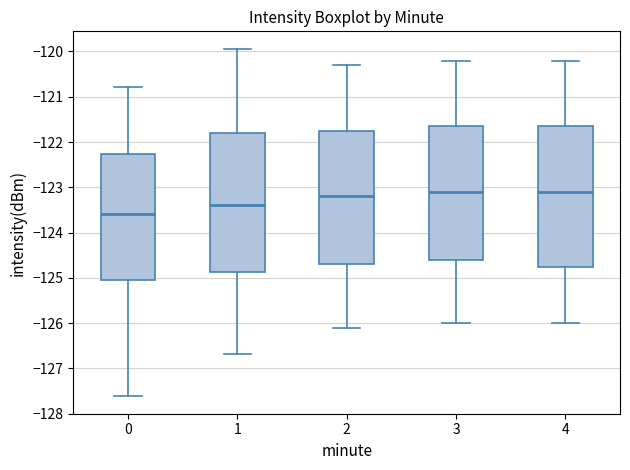

Where is the upper edge of the box at x = 2 on the y-axis? The values are not printed on the chart, so give them approximately, as read against the axis.

-121.7